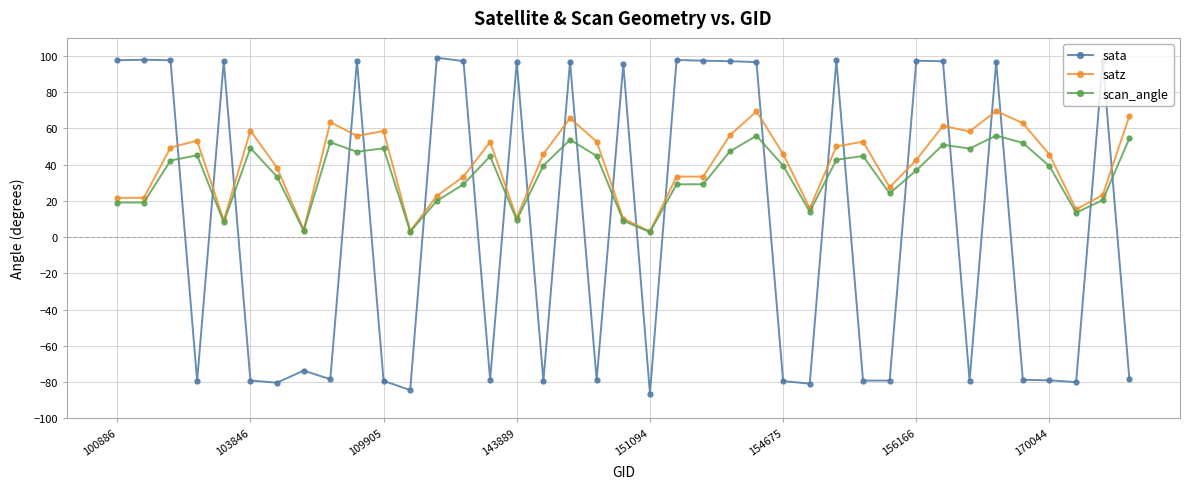

What are all the series names shown in the legend?

sata, satz, scan_angle